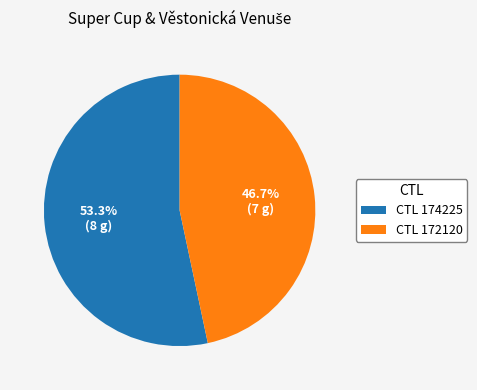

Which category accounts for the majority?

CTL 174225